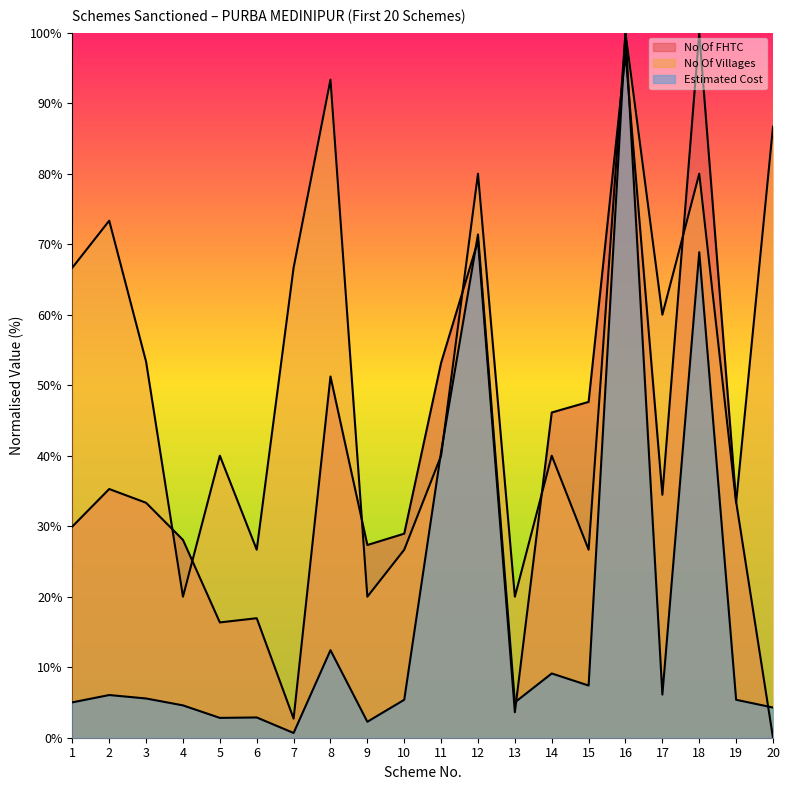

How many interior local valleys does the Estimated Cost series have?

6